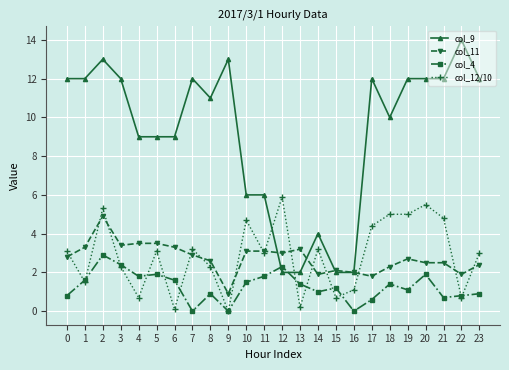

What is the highest value of the col_12/10 series?

5.9